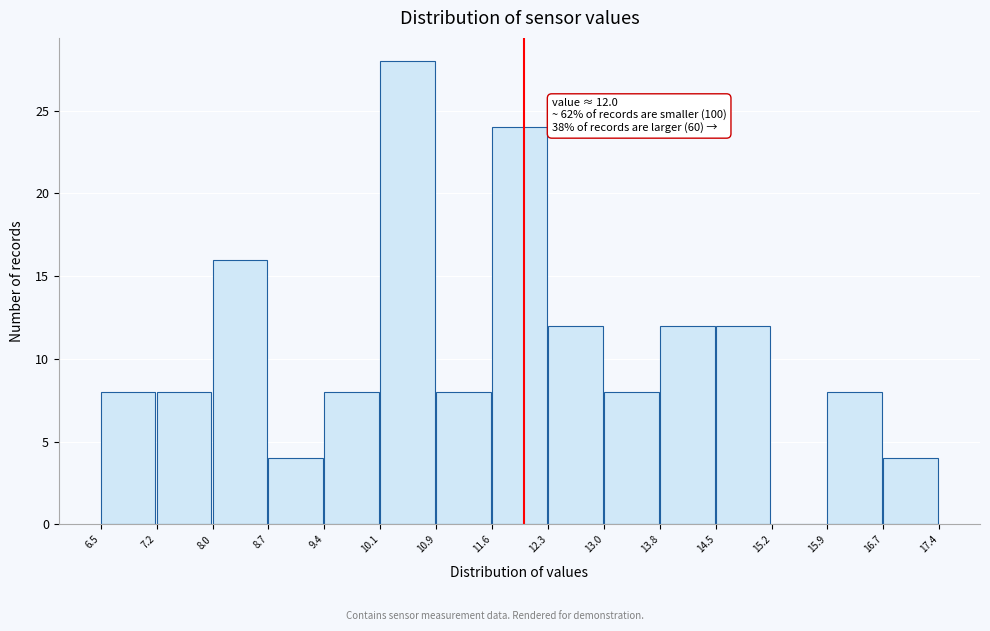

Which range on the x-axis has the tallest bar?

10.1 to 10.9